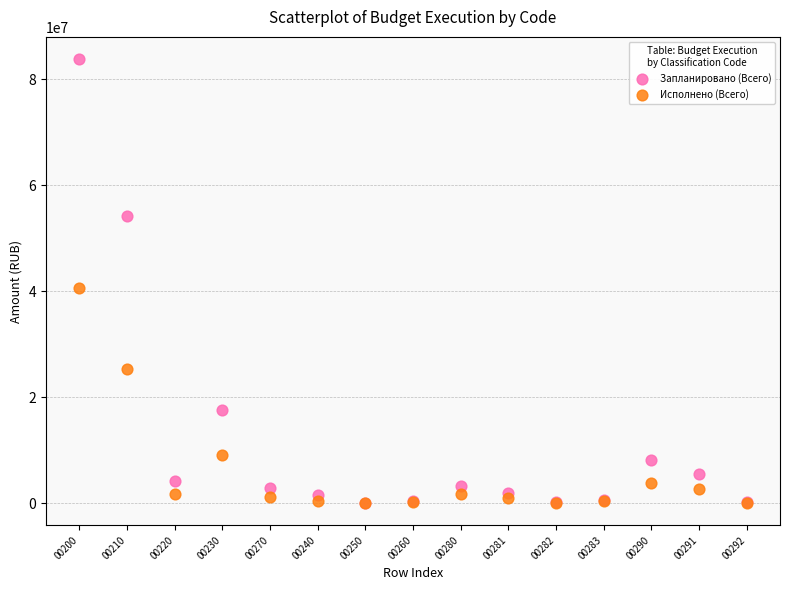

Which series has the widest spread of Y values?

Запланировано (Всего)